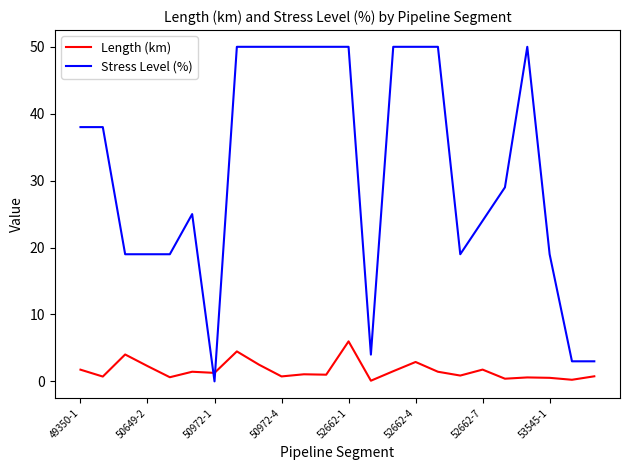

Rank the series by their maximum value, from lowest to highest.

Length (km), Stress Level (%)